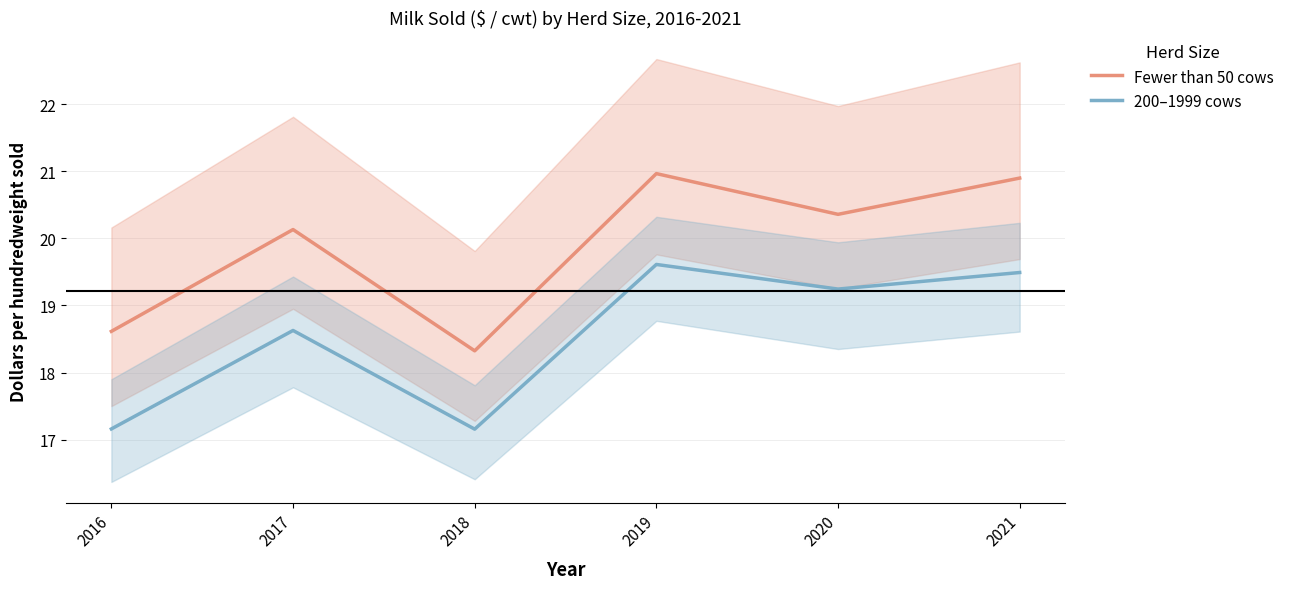

At which label is 200–1999 cows closest to 18?

2017